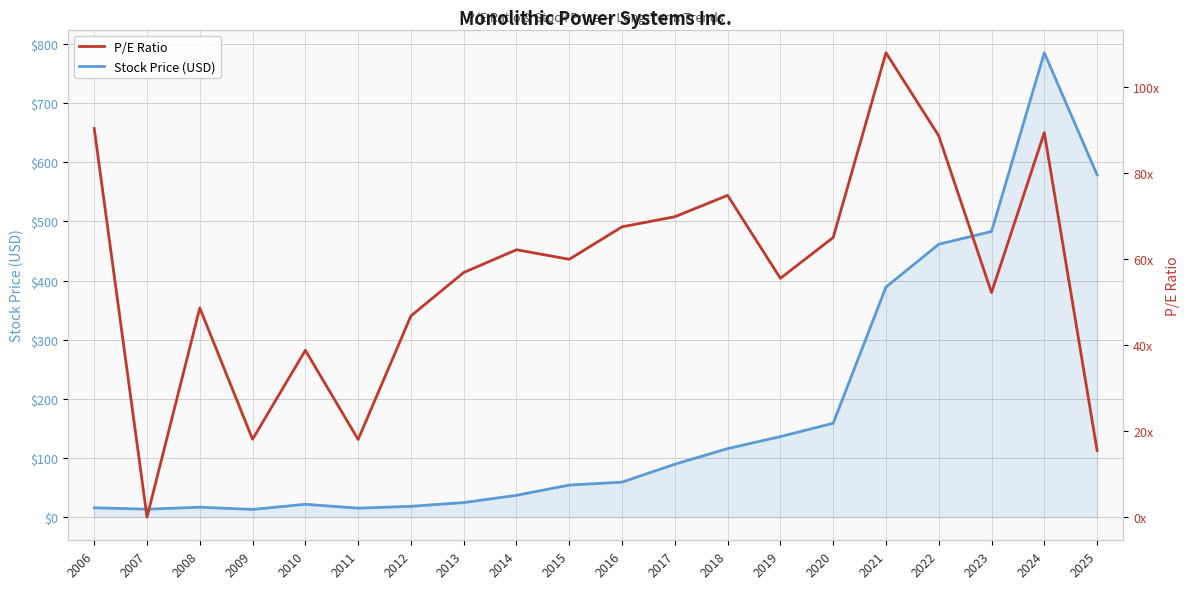

True or false: Stock Price (USD) has more than 2 points higher than both neighbors.

True